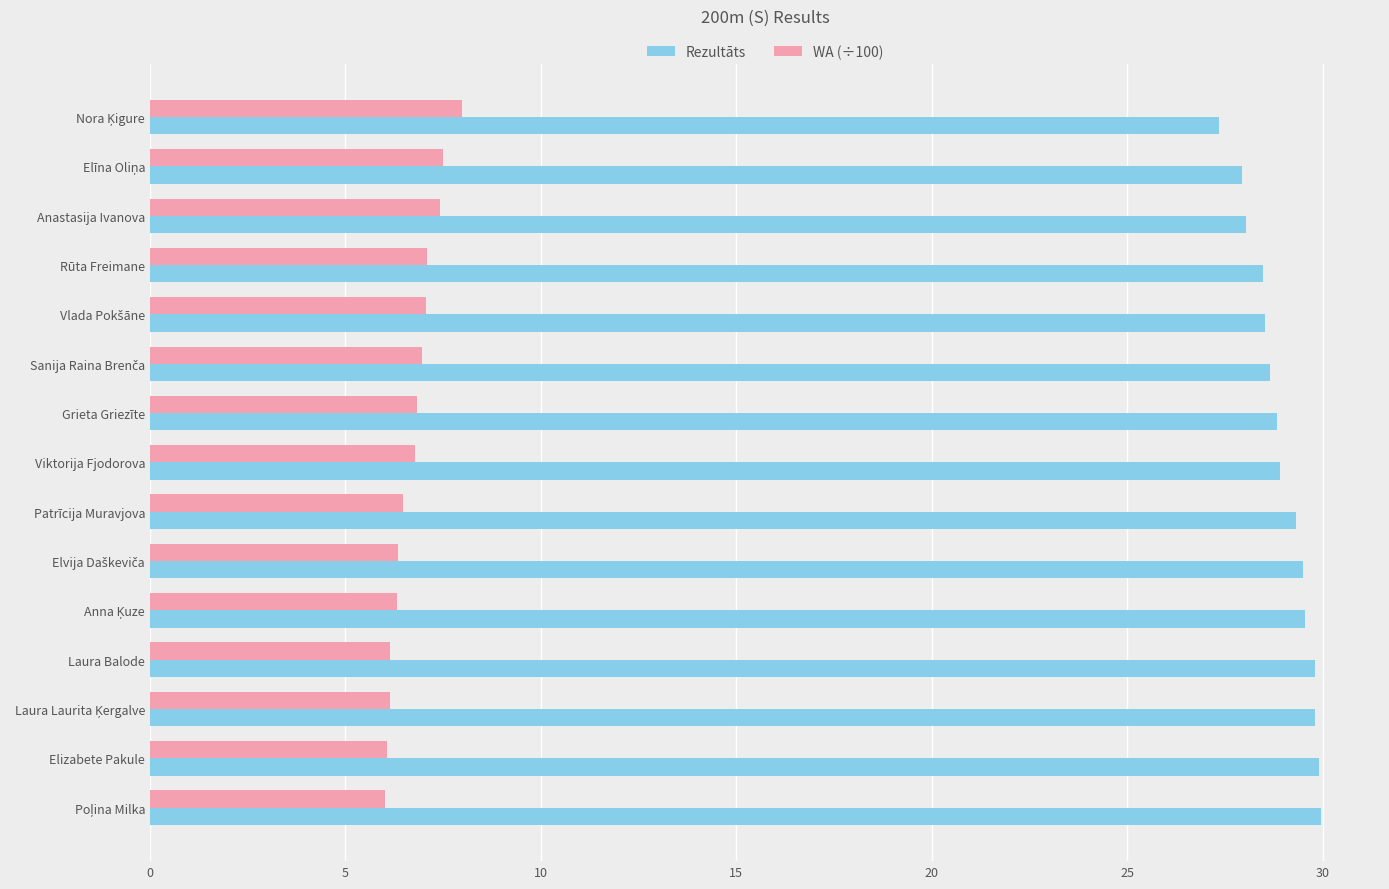

How many series are shown in this chart?

2